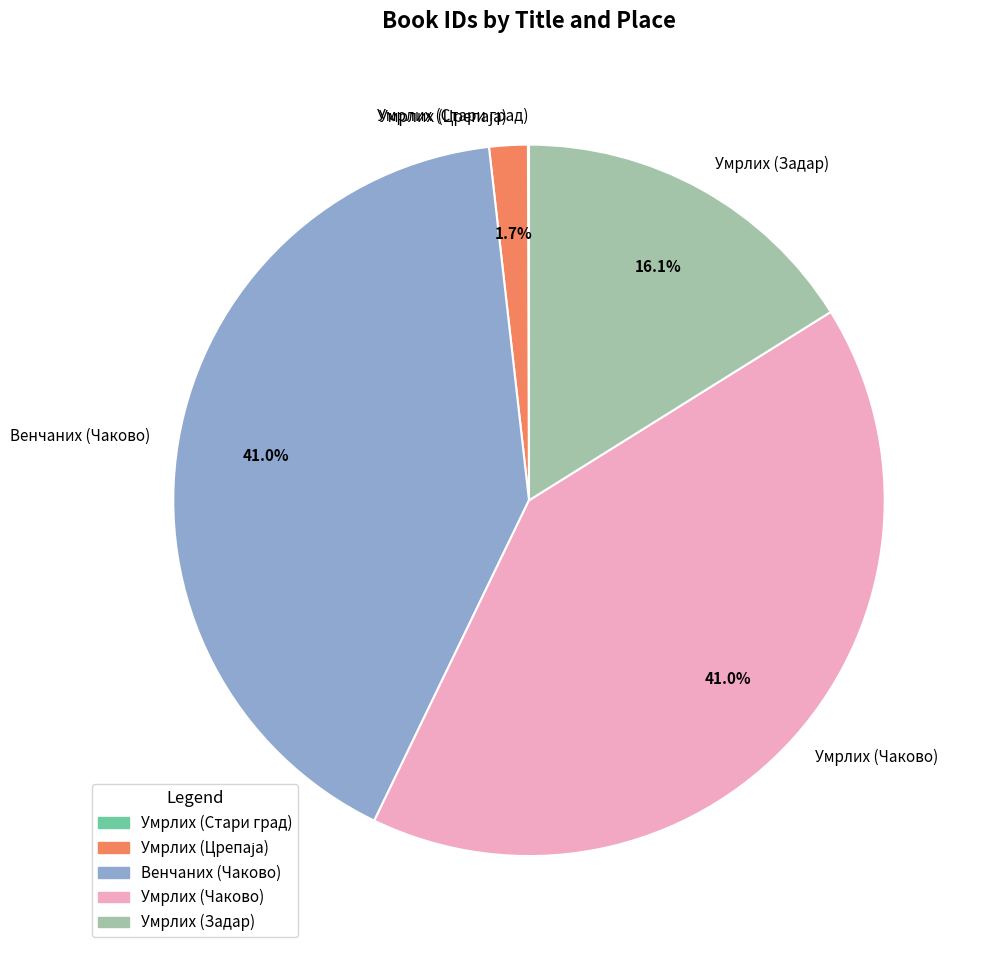

What is the ratio of the value at Умрлих (Чаково) to the value at Умрлих (Задар)?

2.5